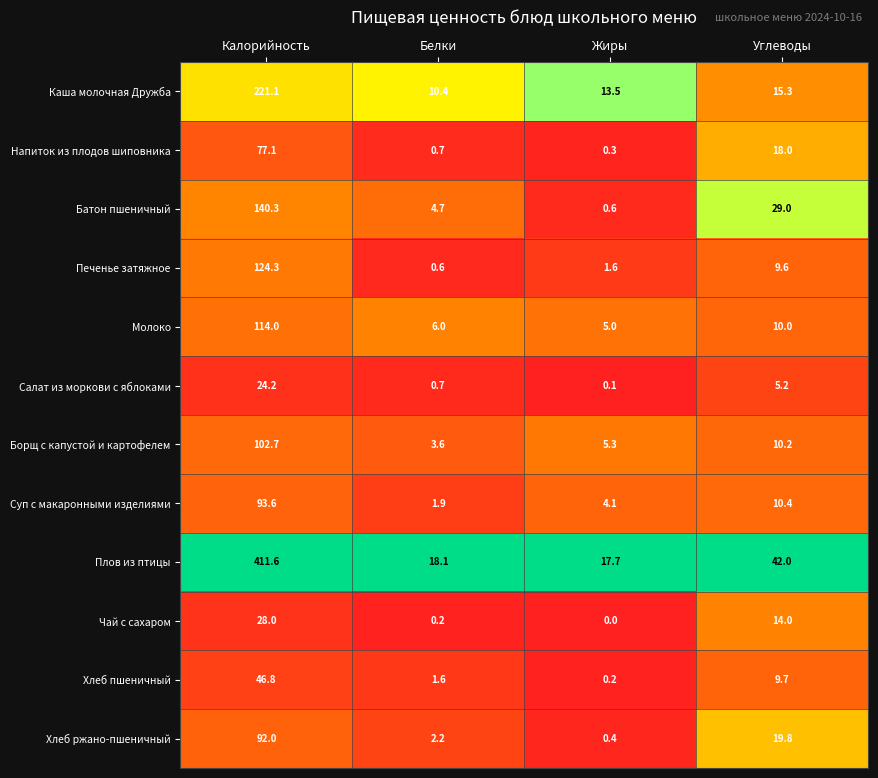

At which label is Печенье затяжное closest to 62?

Углеводы